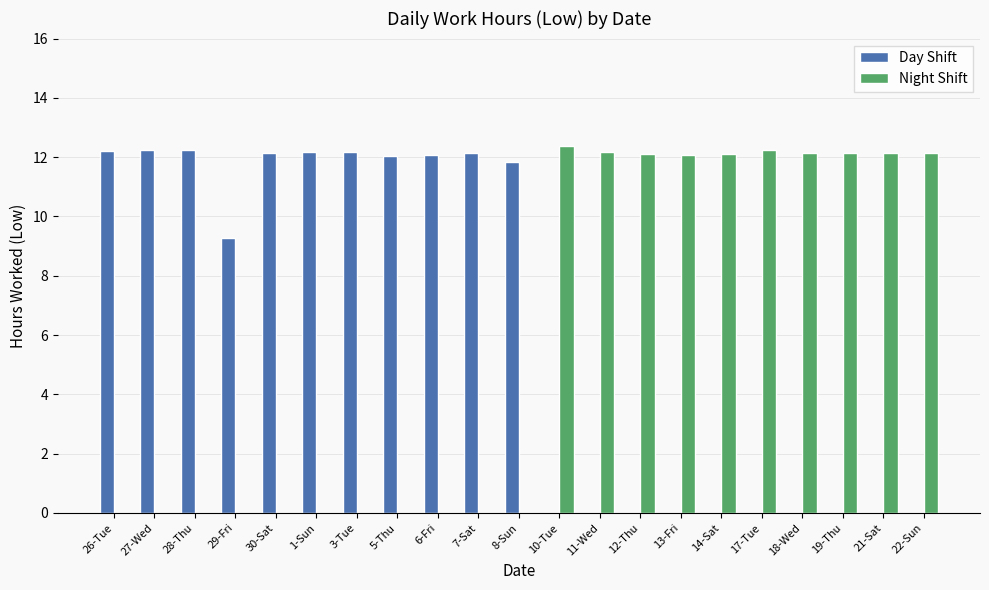

What is the highest value of the Night Shift series?

12.4